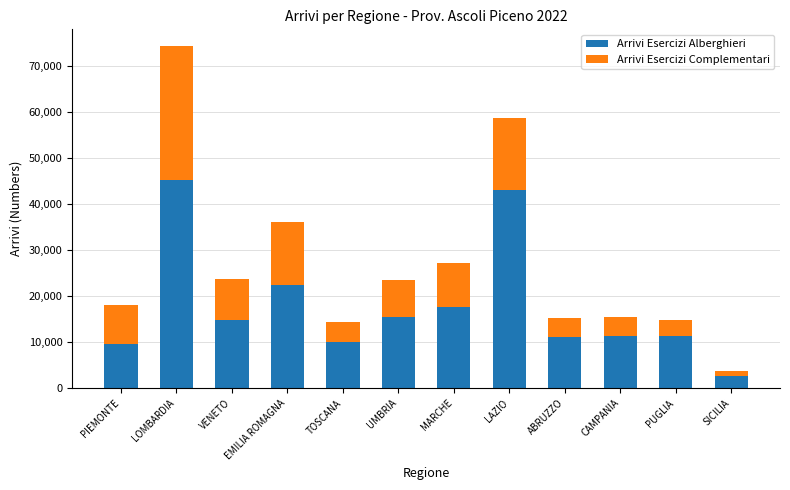

Is it true that Arrivi Esercizi Alberghieri equals 11366 at CAMPANIA?

True